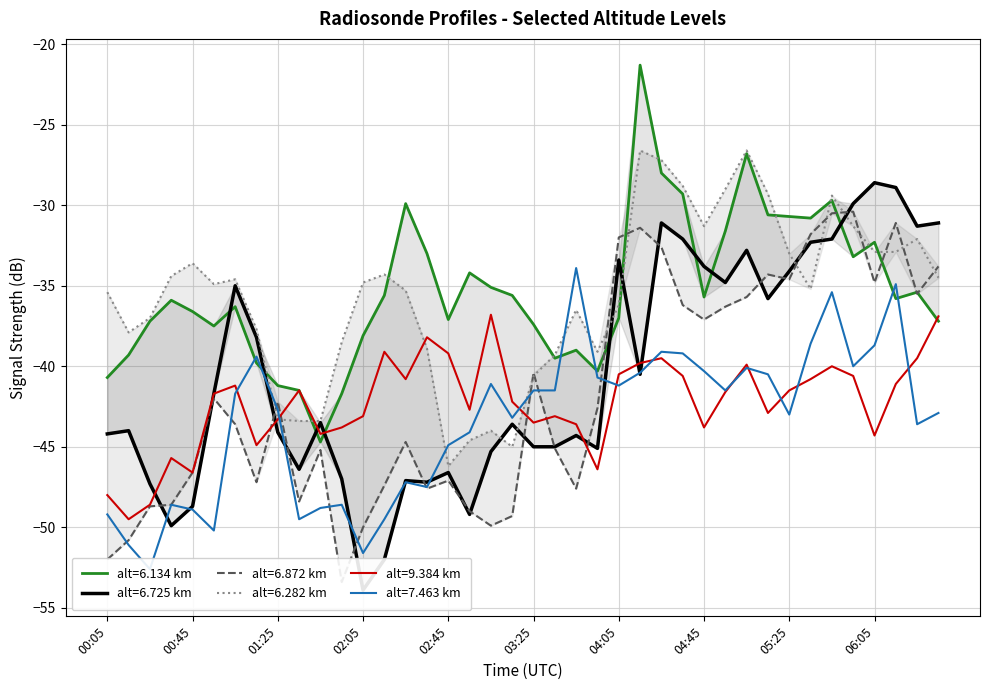

What is the lowest value of the alt=9.384 km series?

-49.5